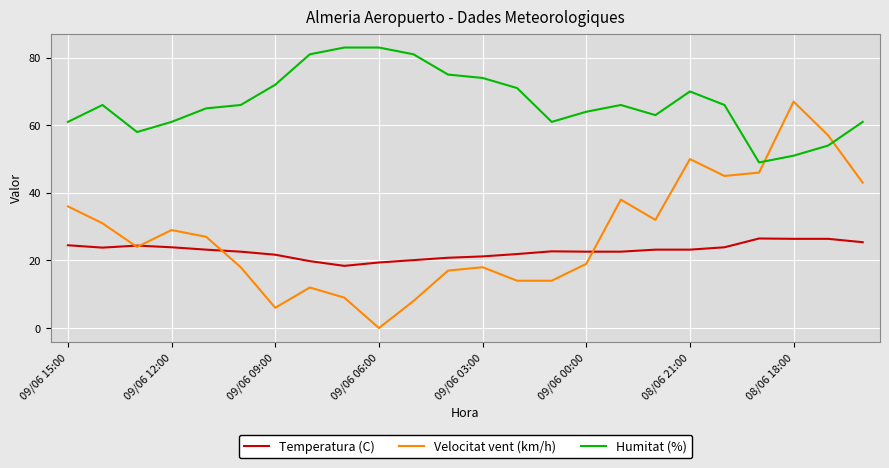

What is the average value of the Humitat (%) series?

66.8